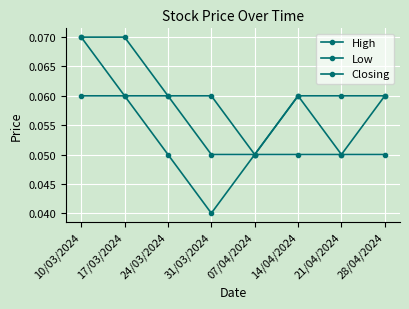

What is the average value of the High series?

0.1